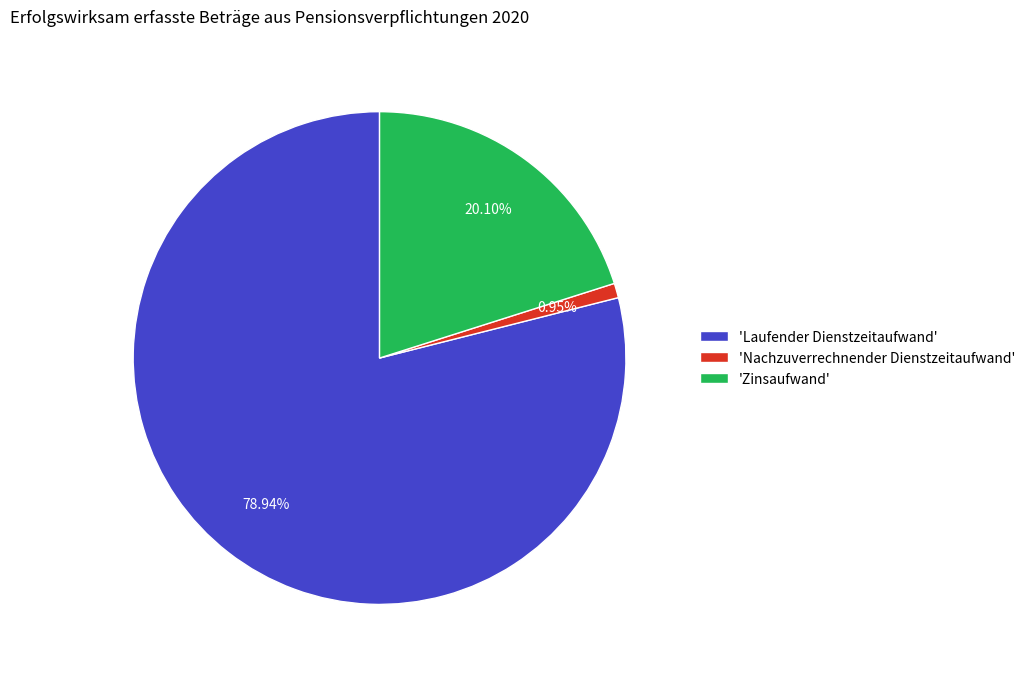

Which slice is the smallest?

'Nachzuverrechnender Dienstzeitaufwand'